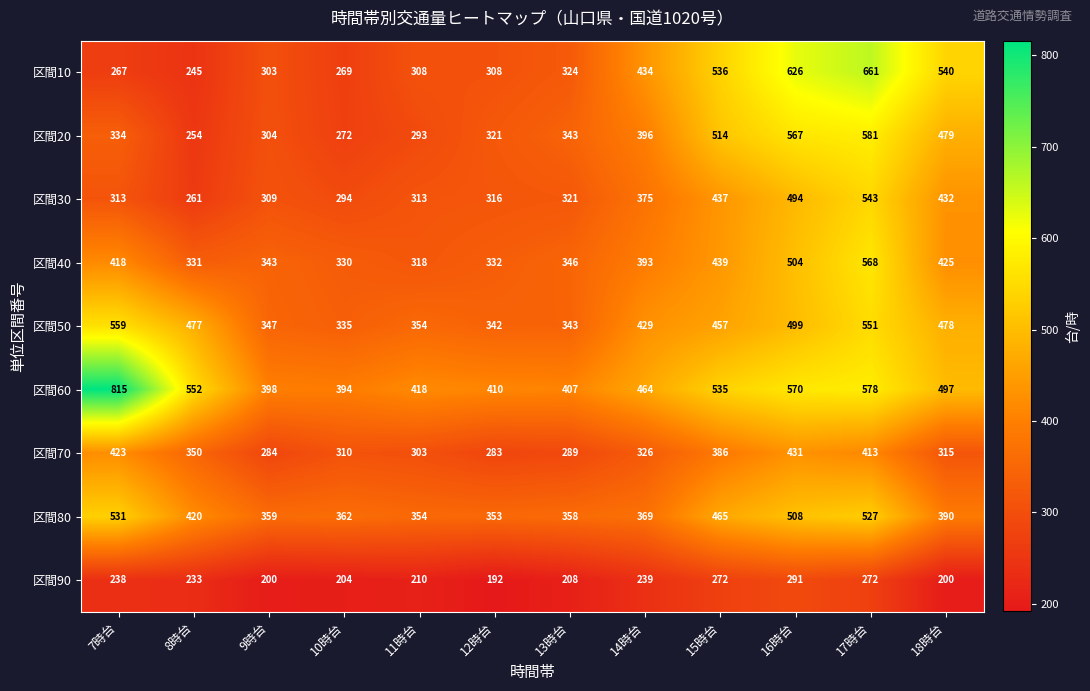

What is the minimum value shown in the chart?

192